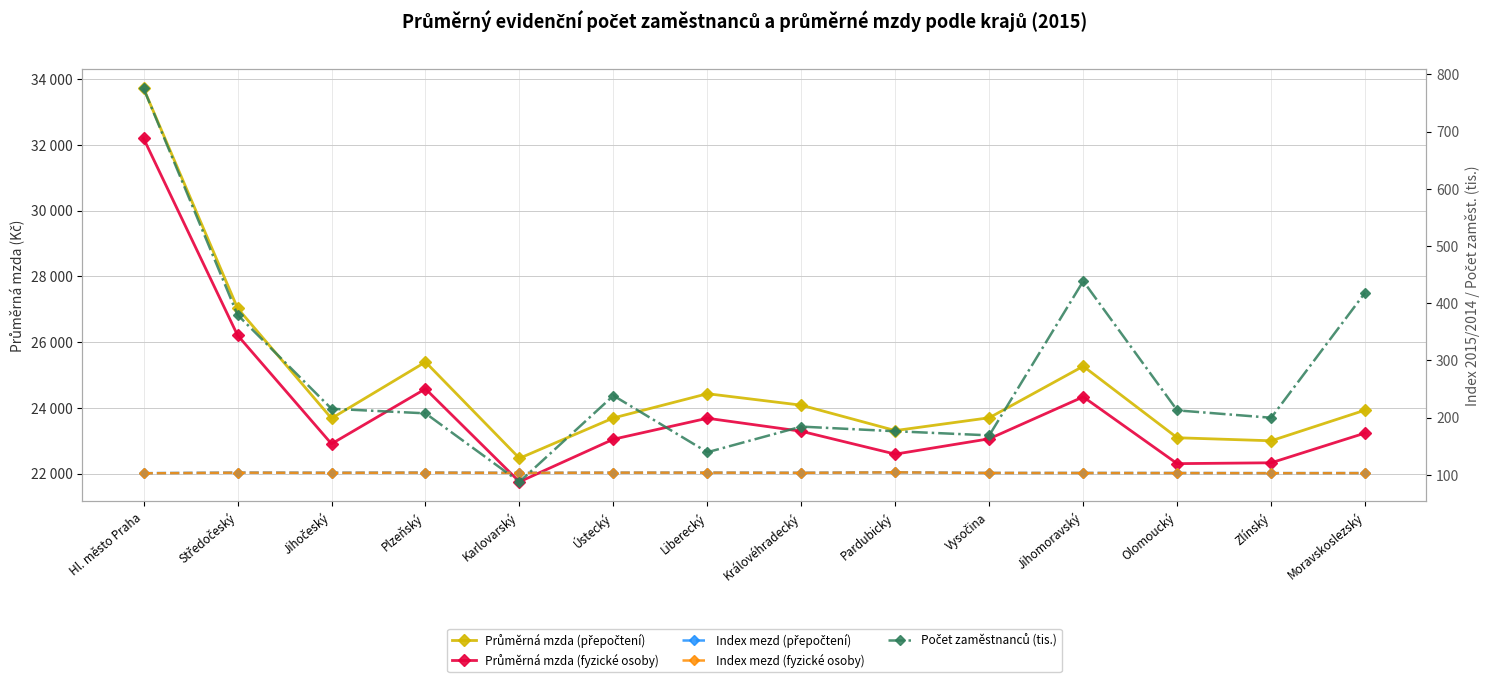

What are all the series names shown in the legend?

Průměrná mzda (přepočtení), Průměrná mzda (fyzické osoby), Index mezd (přepočtení), Index mezd (fyzické osoby), Počet zaměstnanců (tis.)